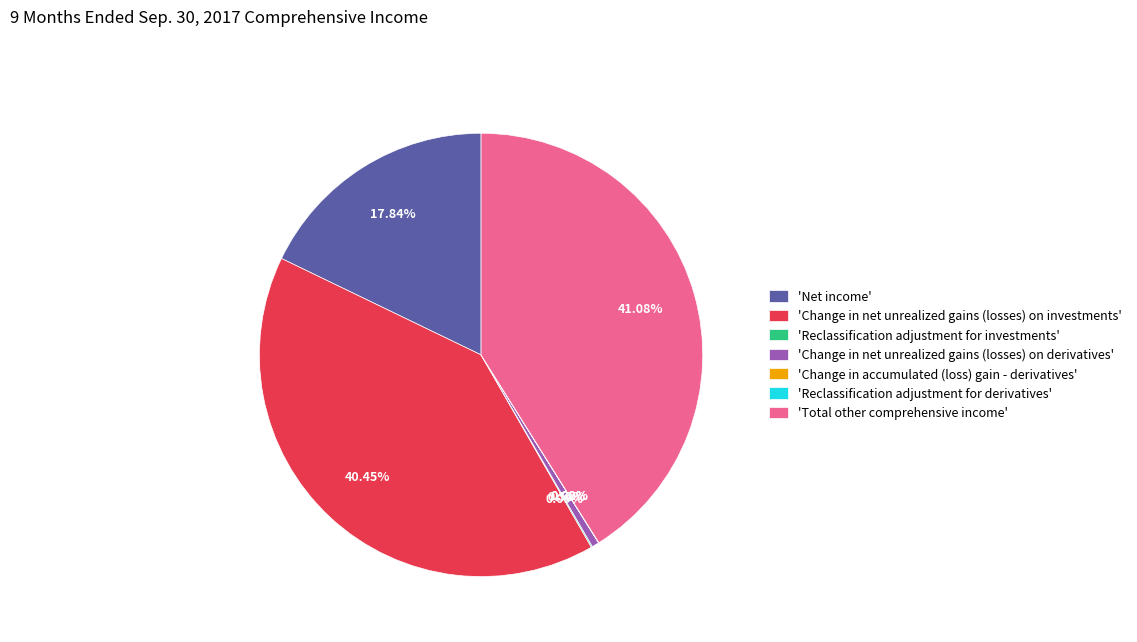

Does 'Change in net unrealized gains (losses) on derivatives' represent more than half of the total?

No